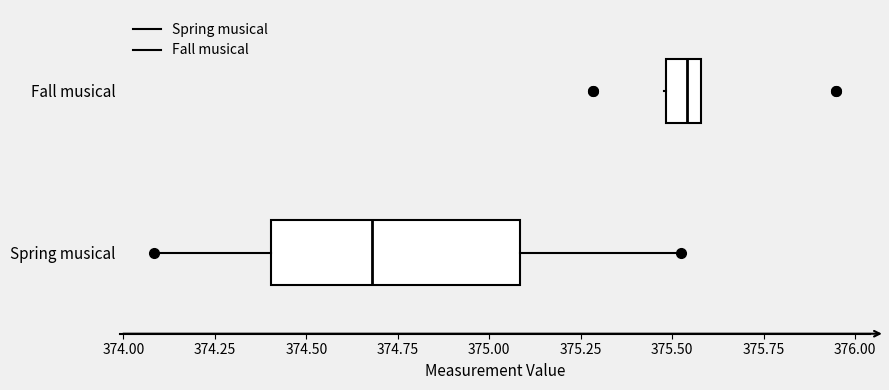

Comparing the boxes themselves (not the whiskers), which one is the widest?

Spring musical